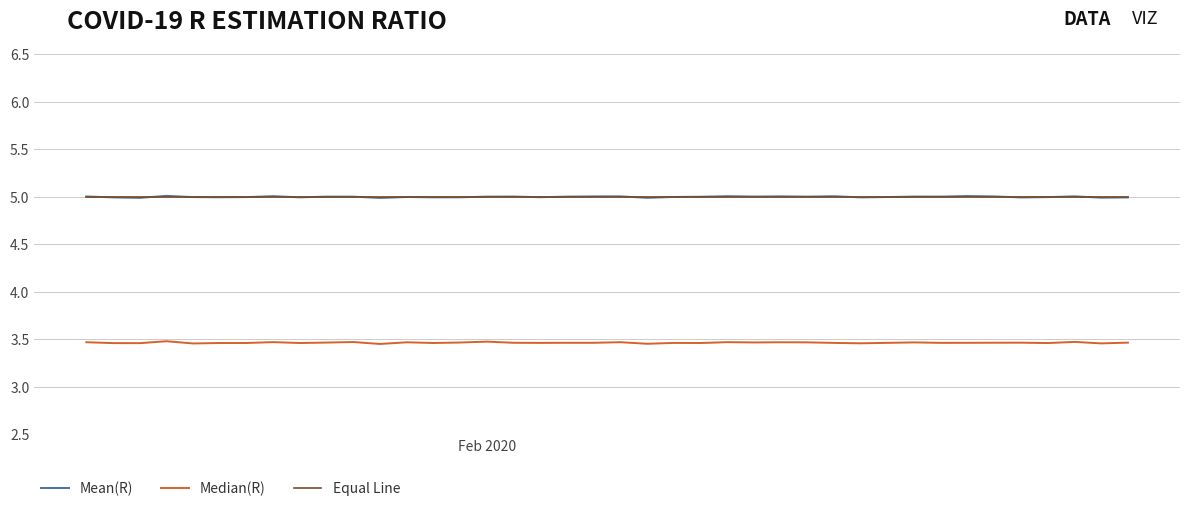

What is the greatest value displayed?

5.0